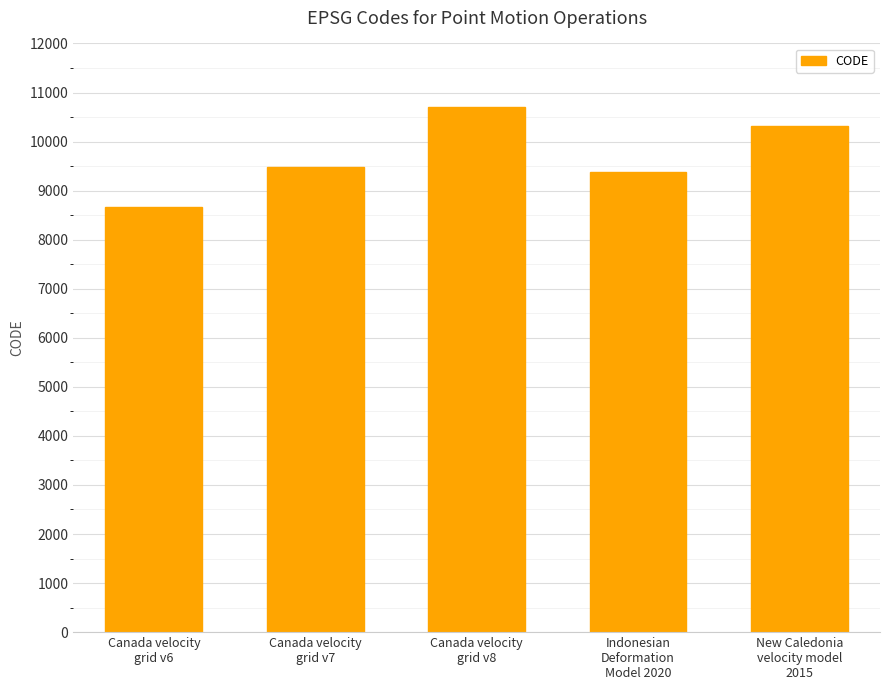

How many series are shown in this chart?

1